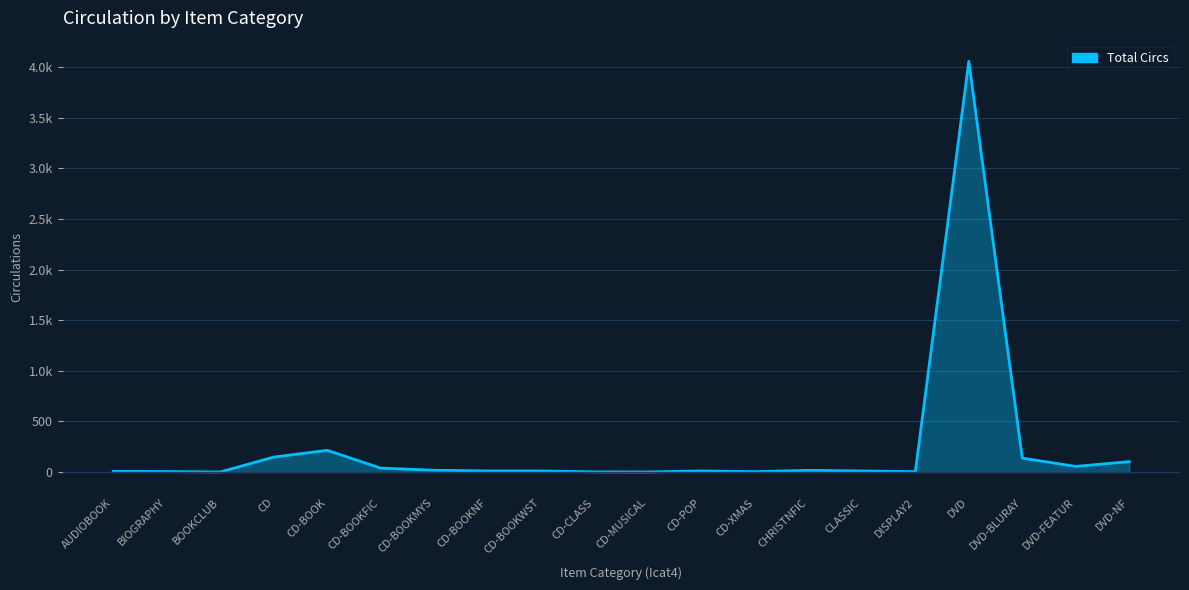

What is the minimum value shown in the chart?

1